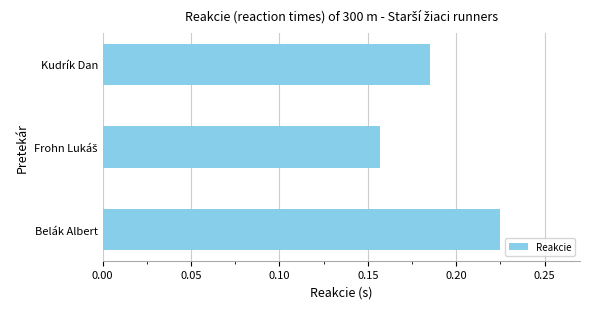

True or false: the data shows 0.1 at Belák Albert.

False